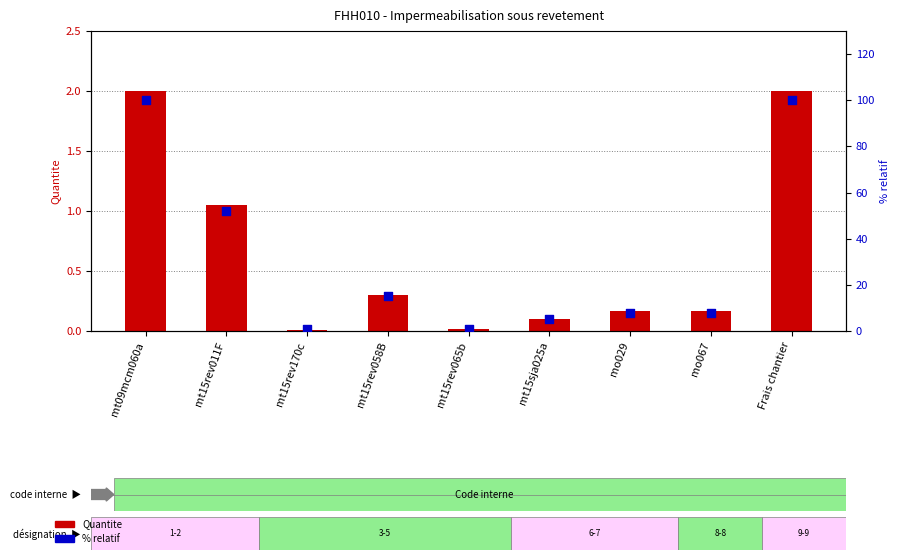

Which series reaches the maximum Y coordinate?

% relatif